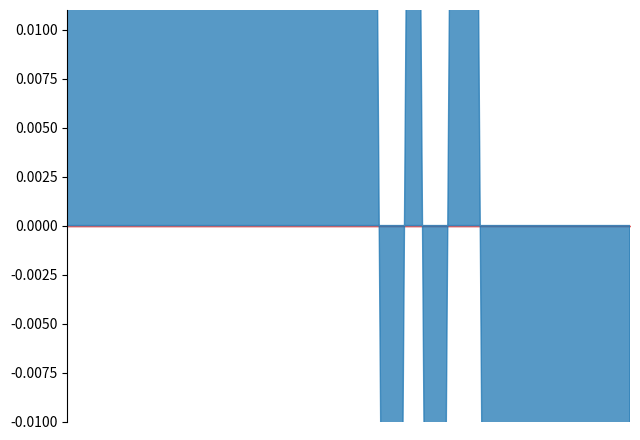

Which series has the largest range (max minus min)?

temperature